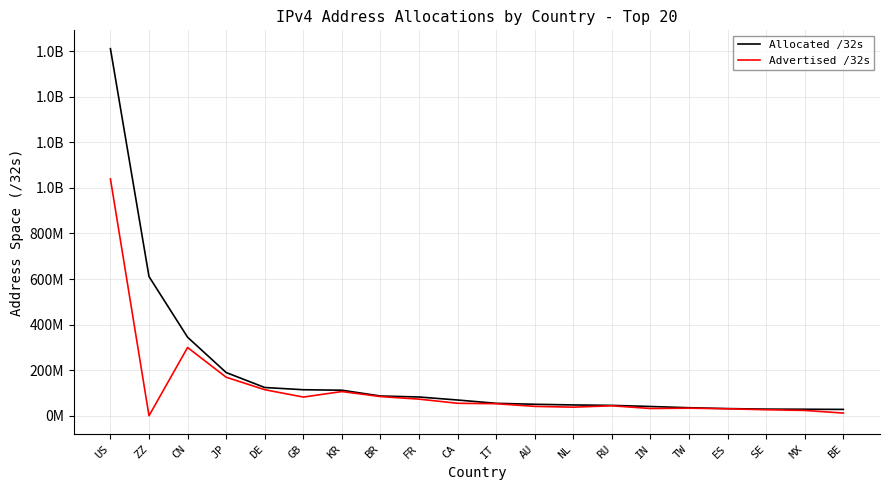

Is this an area chart (filled region under the line)?

No